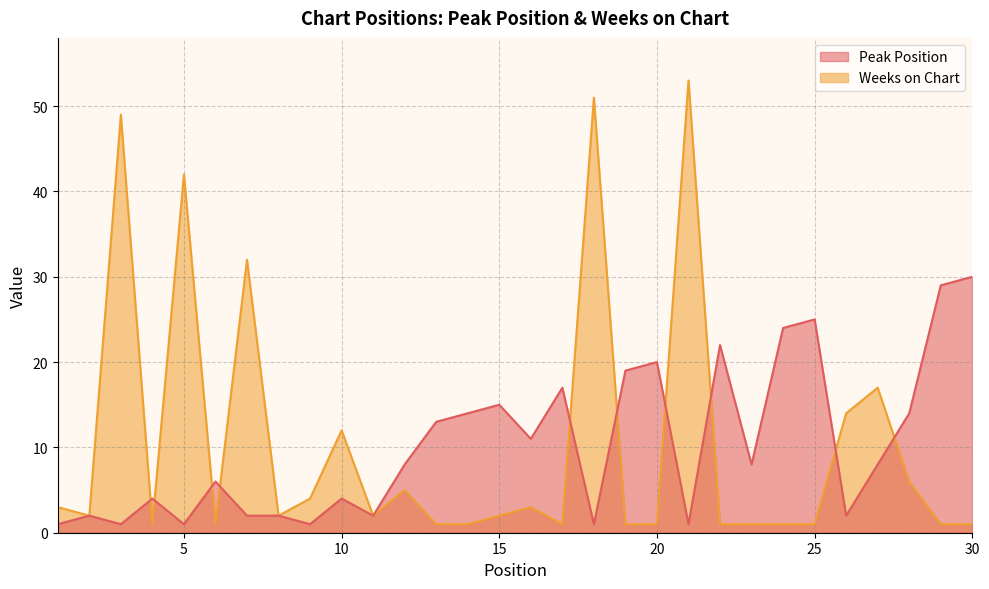

Rank the series at 4 from lowest to highest value.

Weeks on Chart, Peak Position